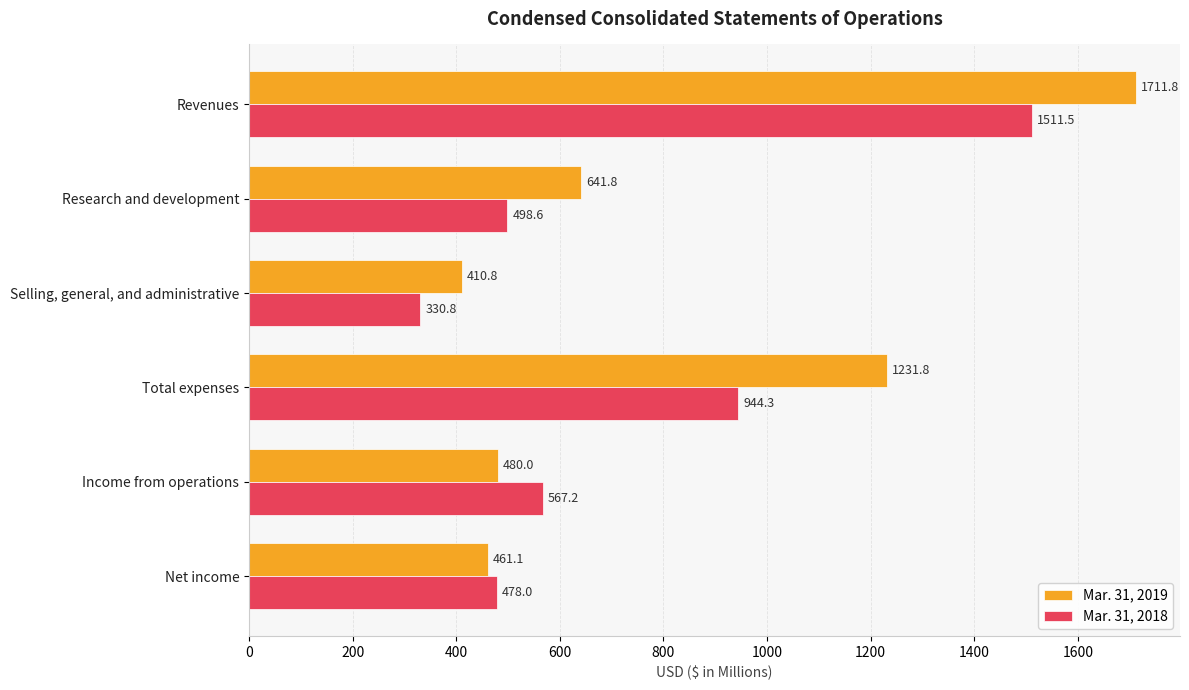

The value of Mar. 31, 2019 at Research and development is 641.8. True or false?

True